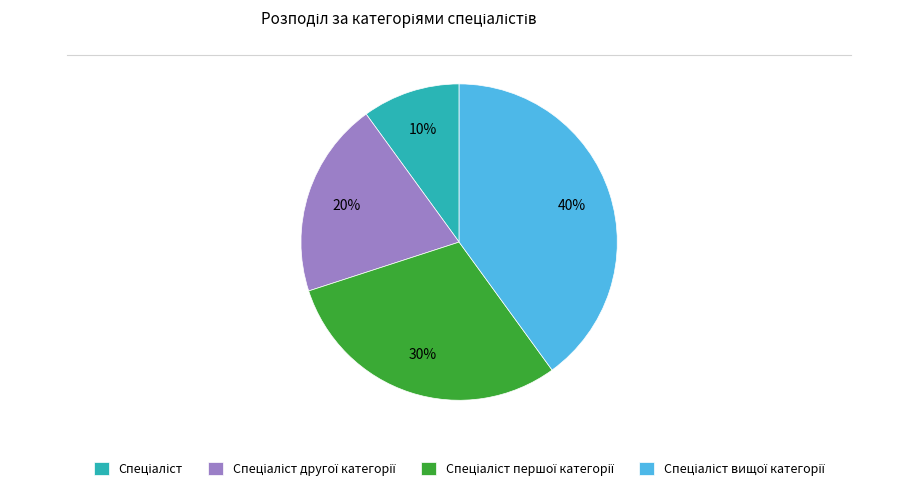

To the nearest percent, what is the average slice percentage?

25%